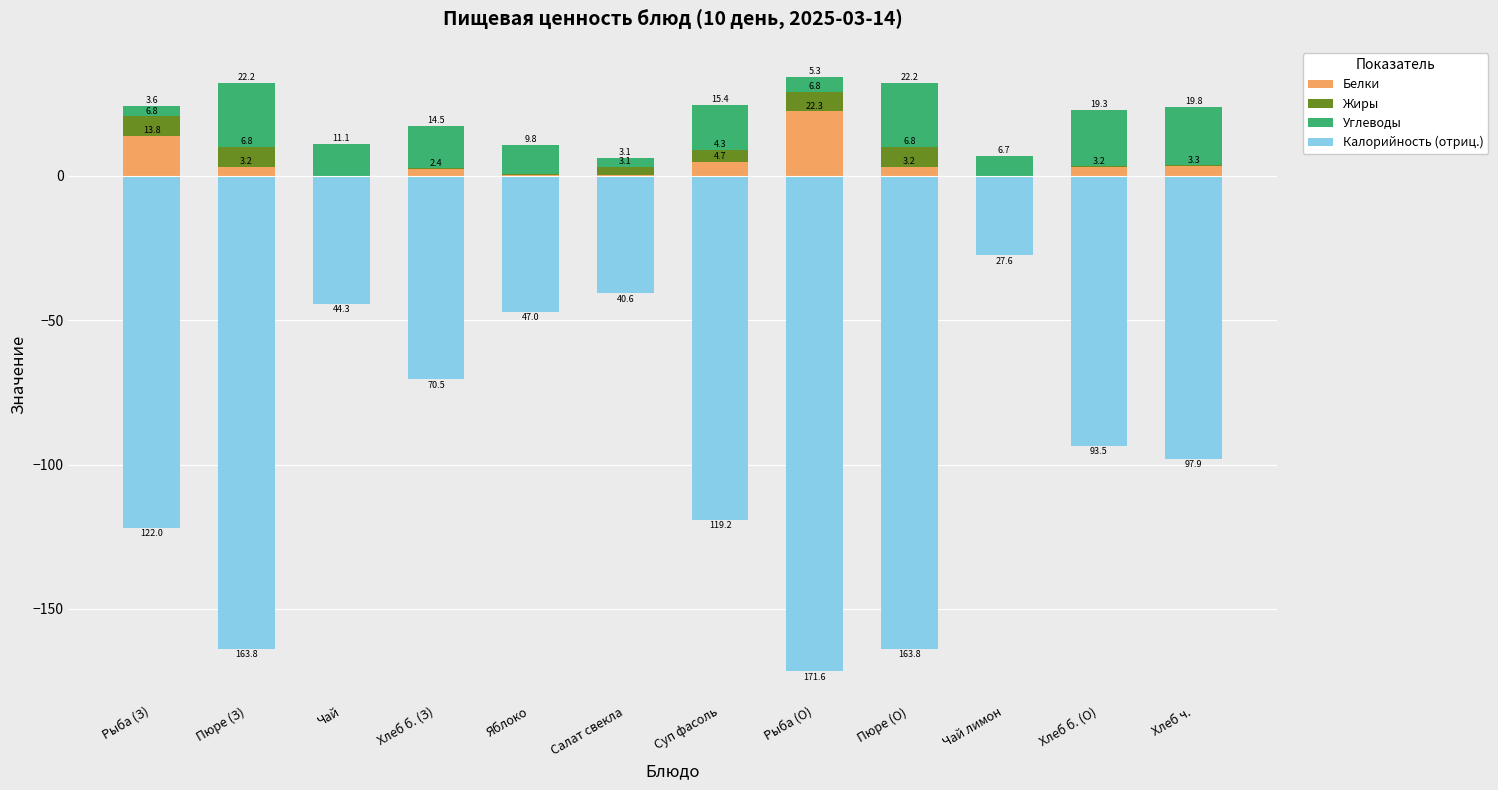

What is the minimum value shown in the chart?

-171.6